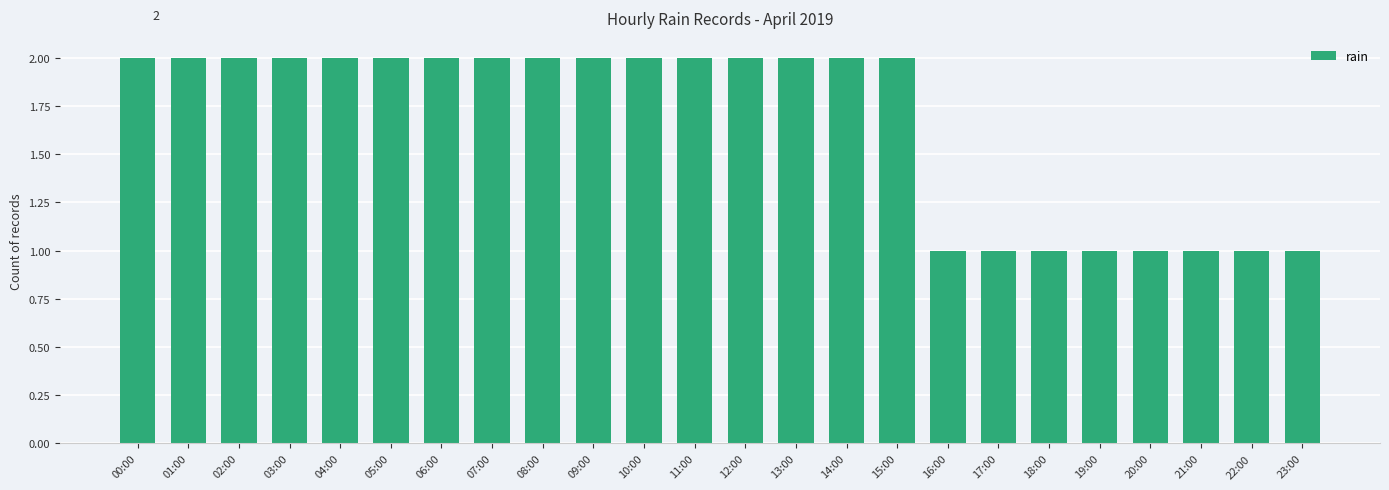

How many data points are less than 2?

8